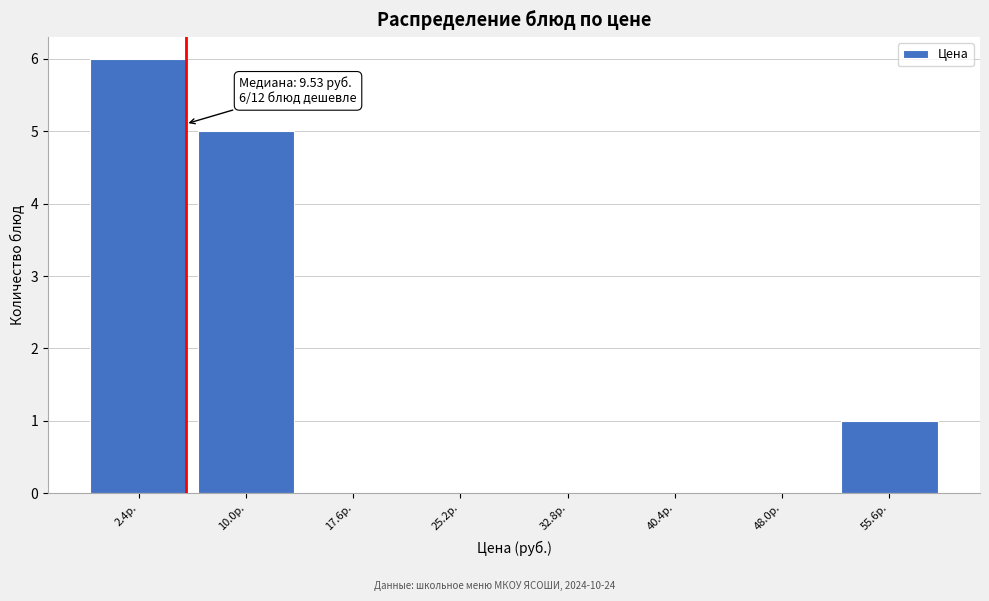

Reading right to left, transcribe all the data shown in this chart.

55.6р.=1	48.0р.=0	40.4р.=0	32.8р.=0	25.2р.=0	17.6р.=0	10.0р.=5	2.4р.=6